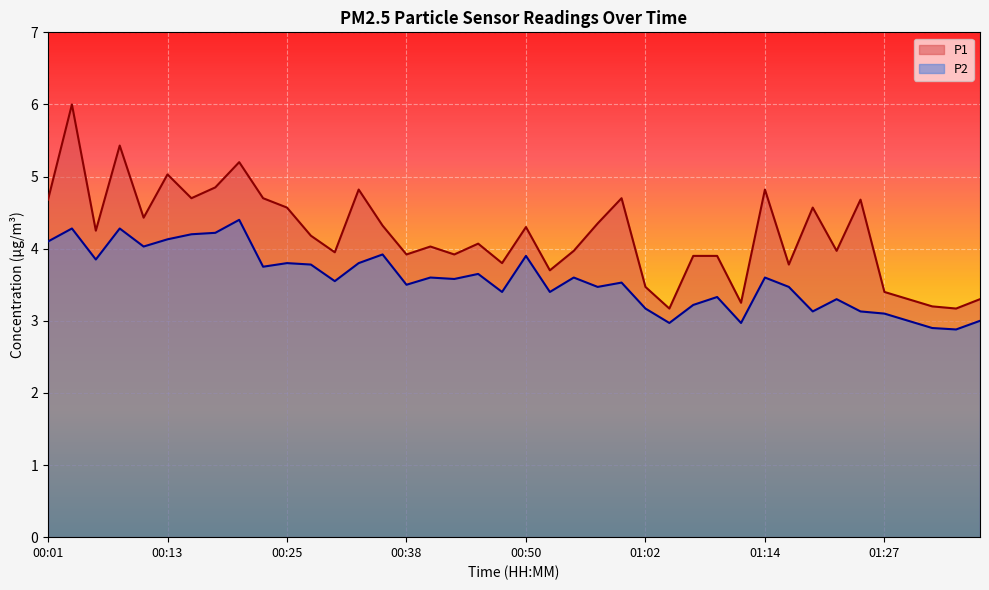

How many lines are shown in the chart?

2